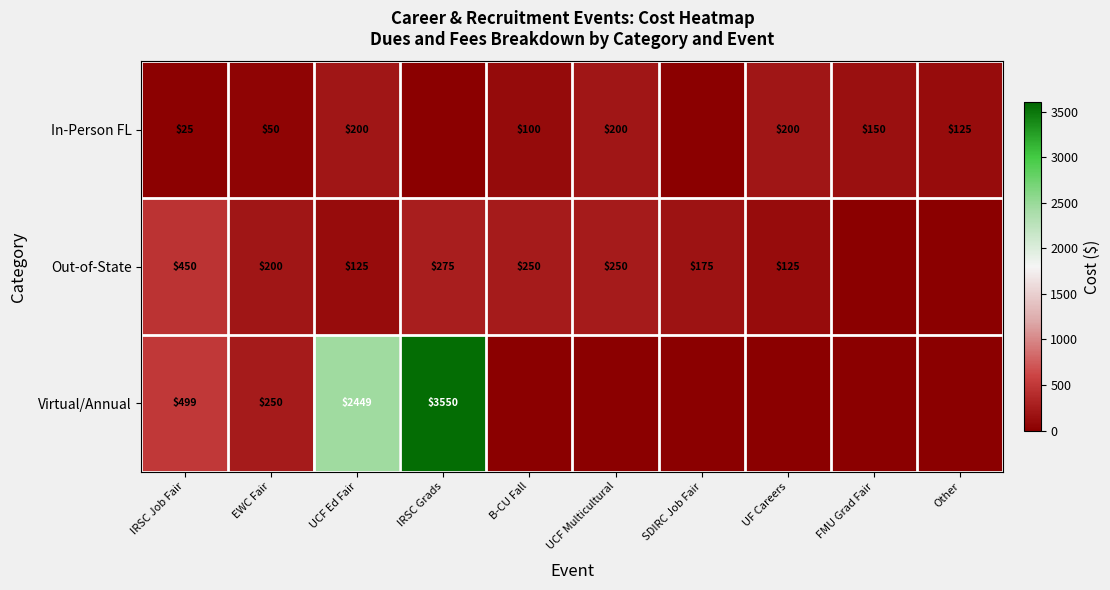

Is the value of Virtual/Annual at EWC Fair greater than the value of In-Person FL at FMU Grad Fair?

Yes